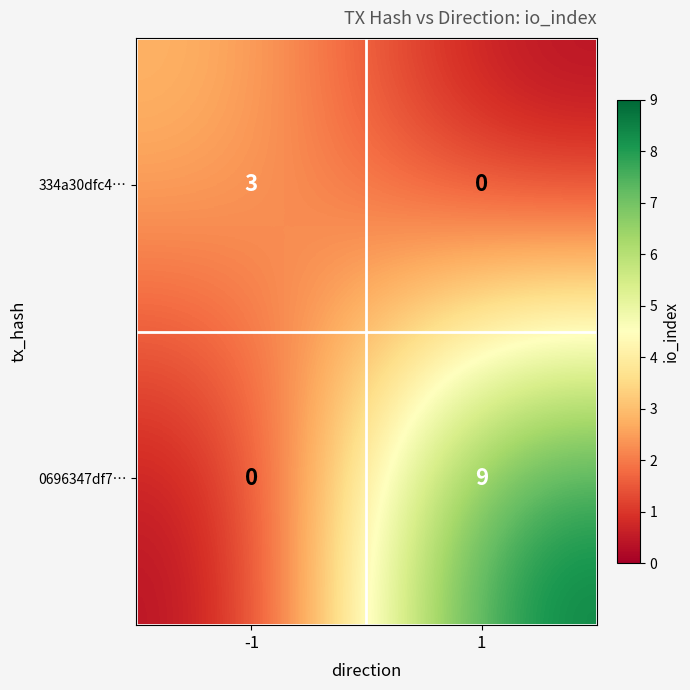

Reading left to right, what are all the values shown in this chart?

334a30dfc4…: 3	0
0696347df7…: 0	9